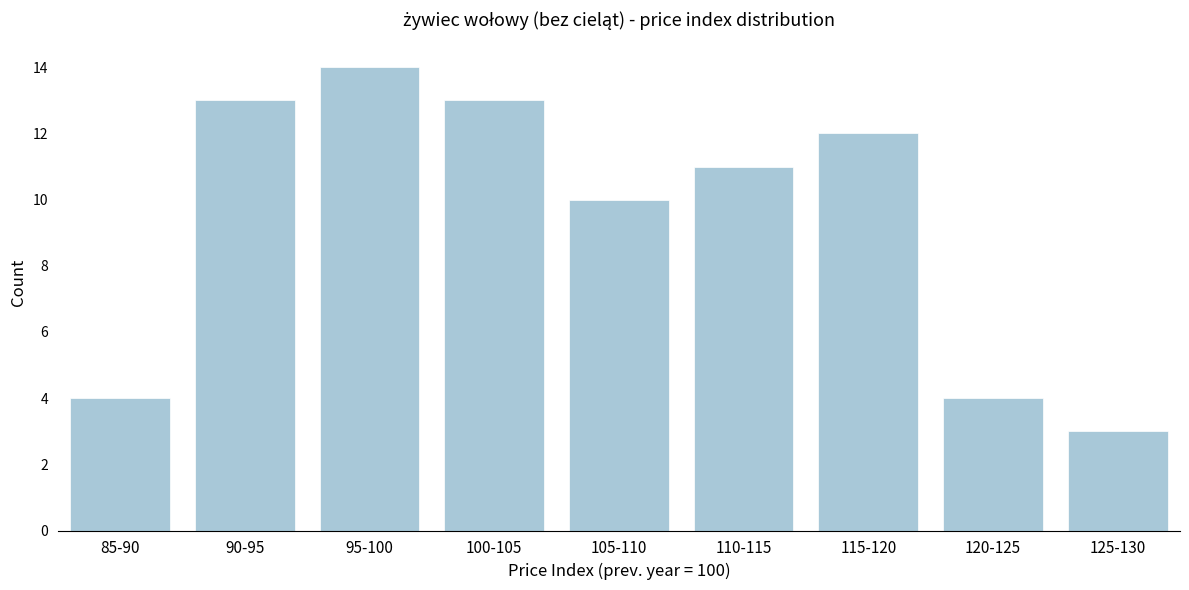

Reading right to left, extract all data points from this chart.

125-130=3	120-125=4	115-120=12	110-115=11	105-110=10	100-105=13	95-100=14	90-95=13	85-90=4